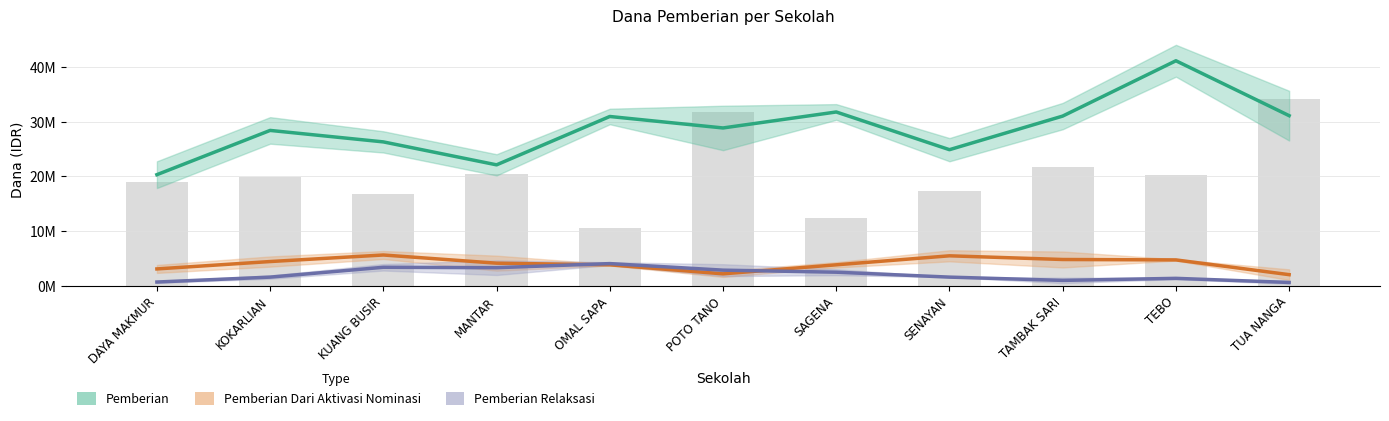

What is the total value across all series at OMAL SAPA?

38850000